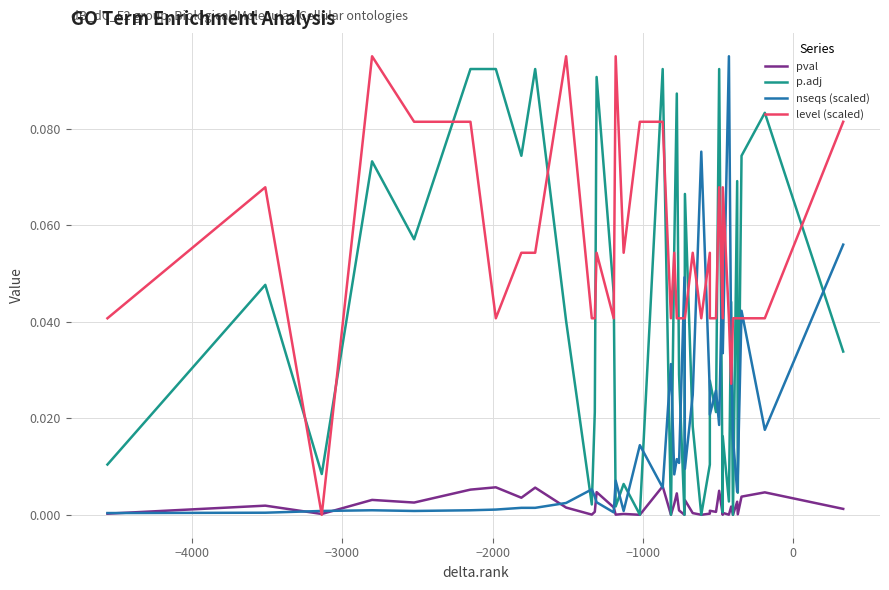

Count the level (scaled) values in the range 0 to 1.

40